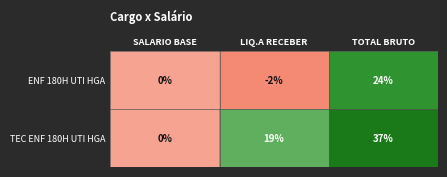

List the series in order of their peak value, lowest first.

ENF 180H UTI HGA, TEC ENF 180H UTI HGA